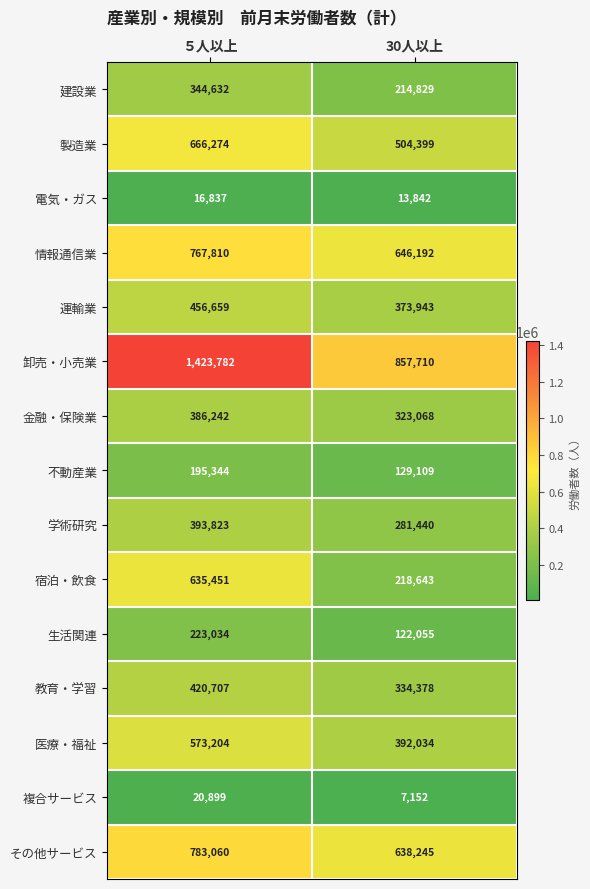

What is the sum of the 学術研究 values at ５人以上 and 30人以上?

675263